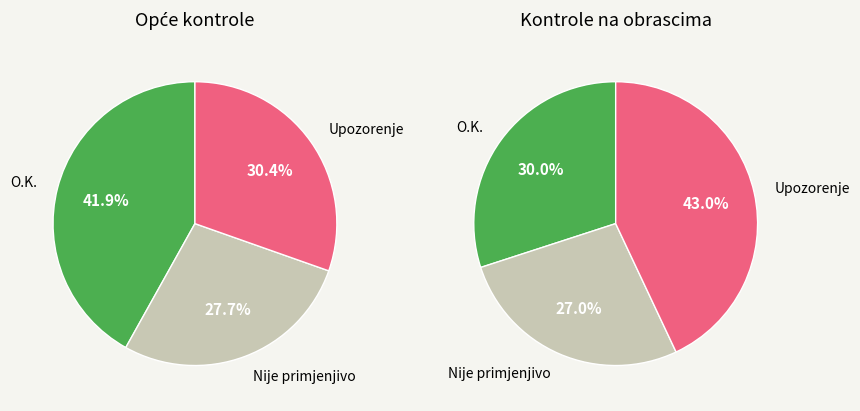

The Kontrole na PR-RAS slice represents 59% of the pie. True or false?

False